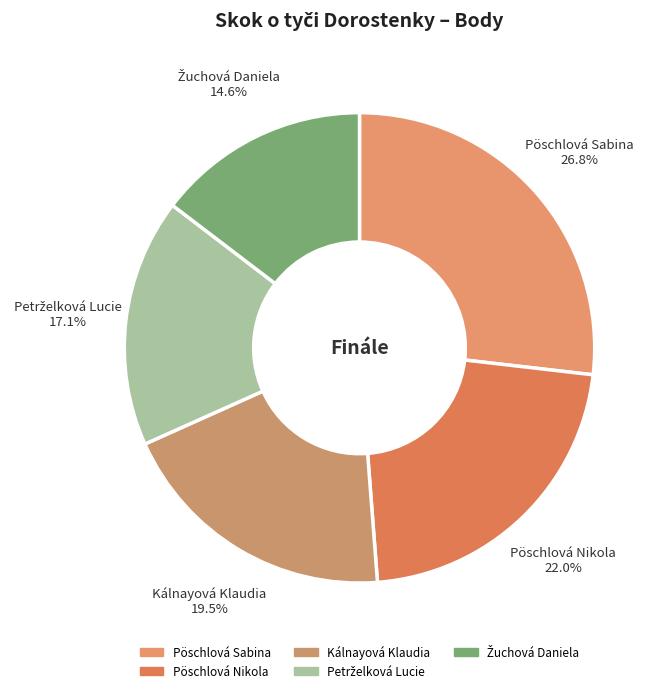

How many segments does this pie chart have?

5